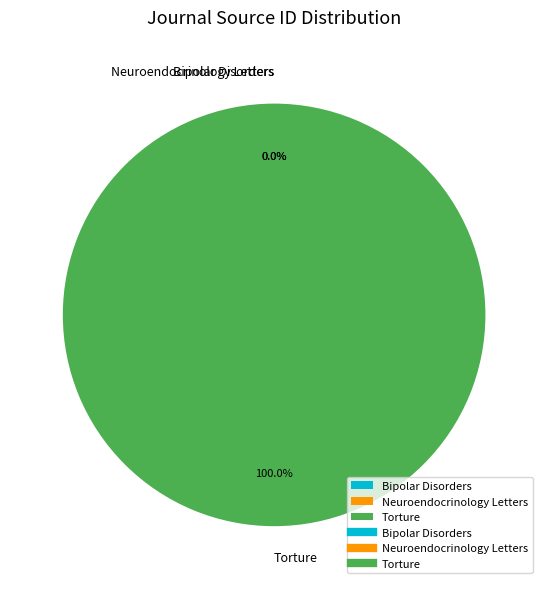

Which slice is the largest?

Torture